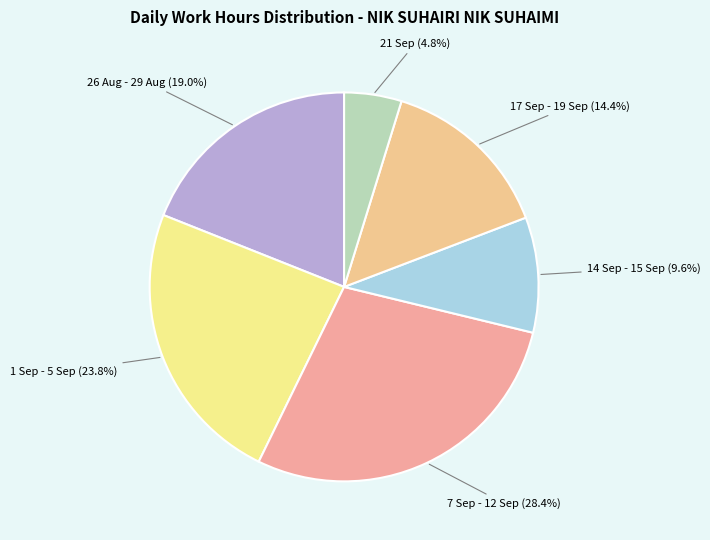

Does 14 Sep - 15 Sep account for over 50% of the chart?

No